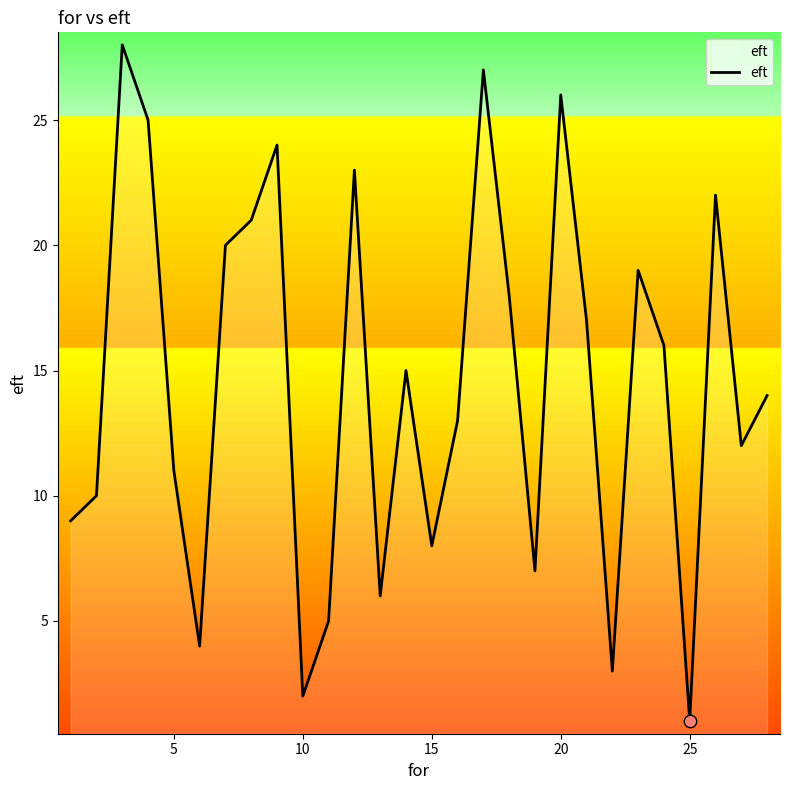

What is the greatest value displayed?

28